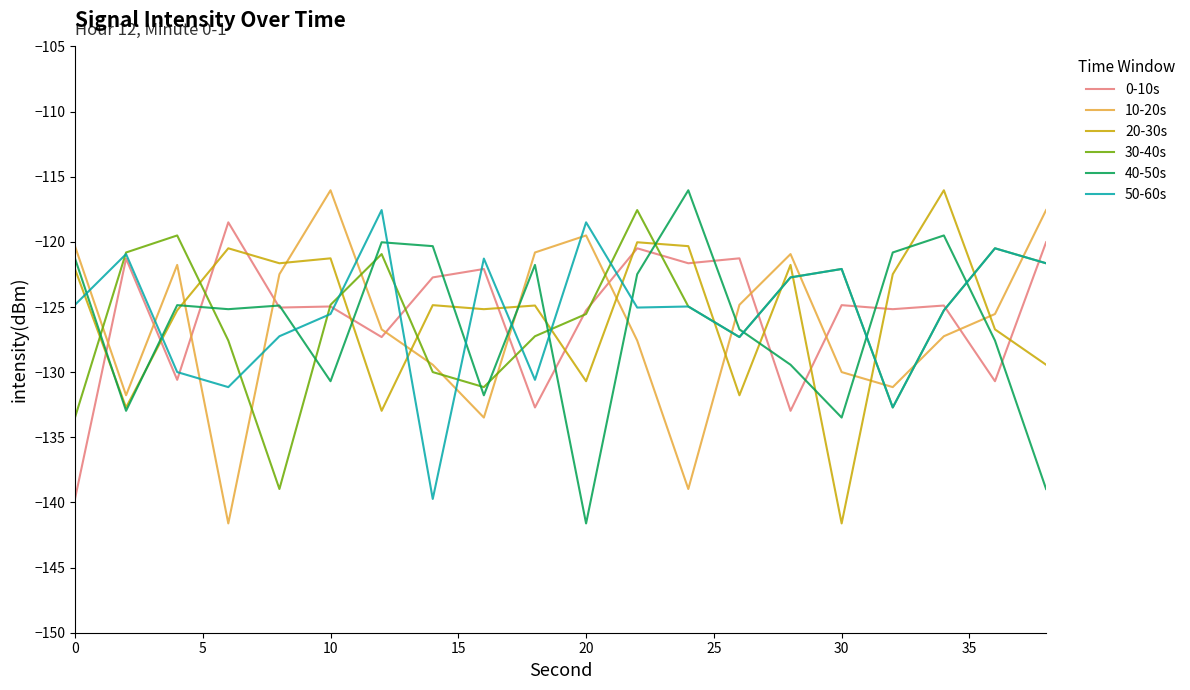

After their last crossing, which series has the higher values: 0-10s or 30-40s?

0-10s